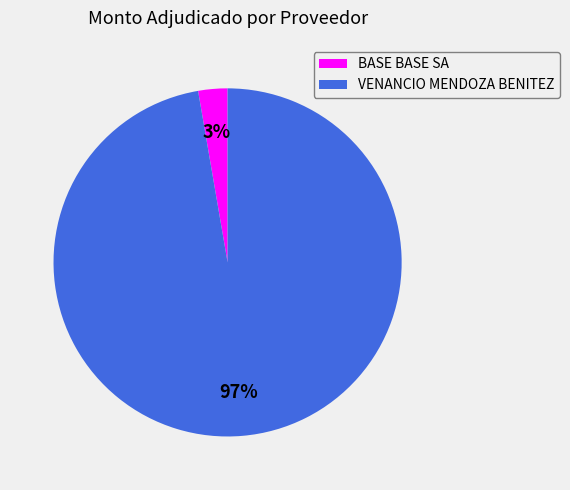

Count the number of slices in the pie.

2